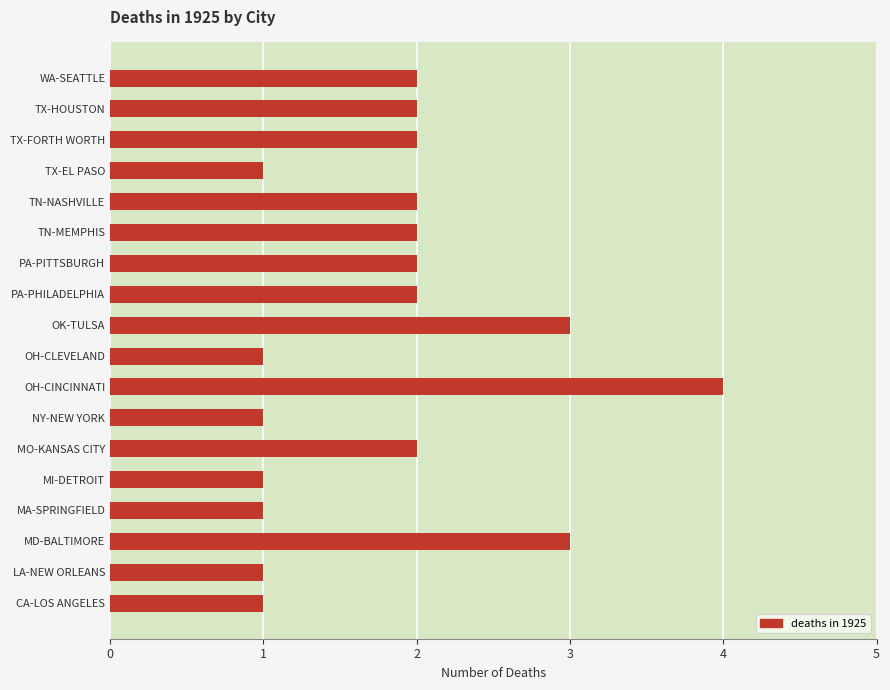

The value at MD-BALTIMORE is 3. True or false?

True